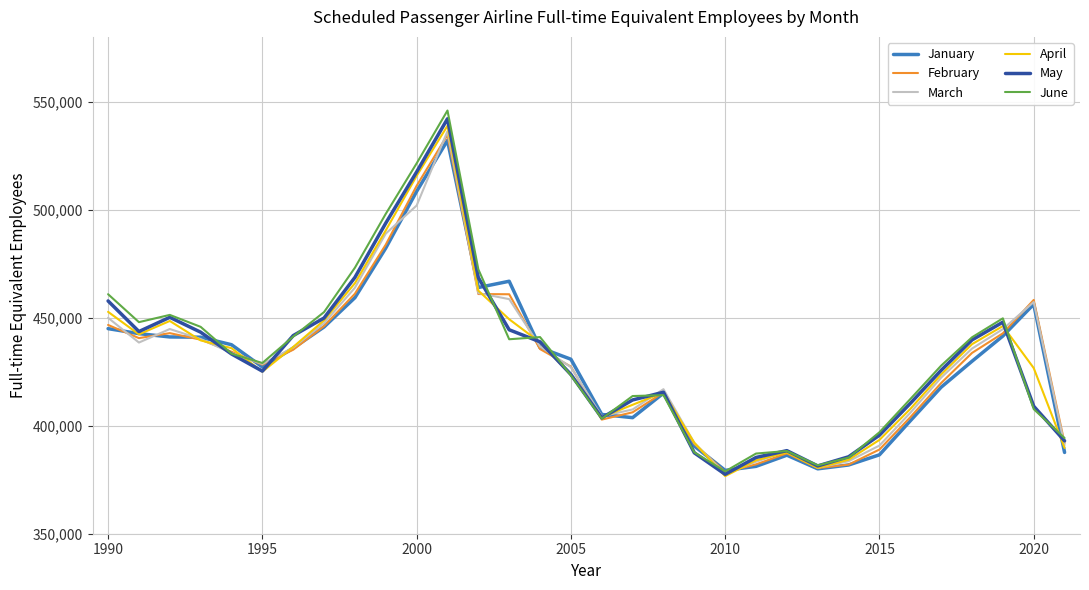

What is the highest value of the March series?

536348